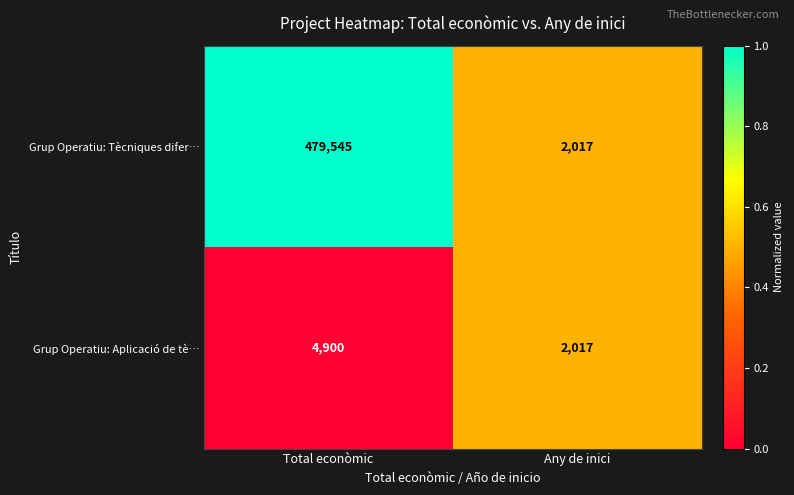

What value does the Grup Operatiu: Aplicació de tè… series have at Total econòmic?

4900